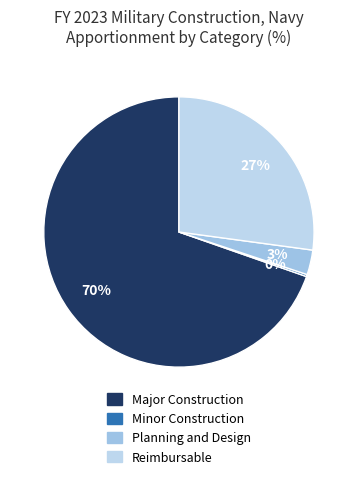

Is it true that Reimbursable is 27% of the pie?

True